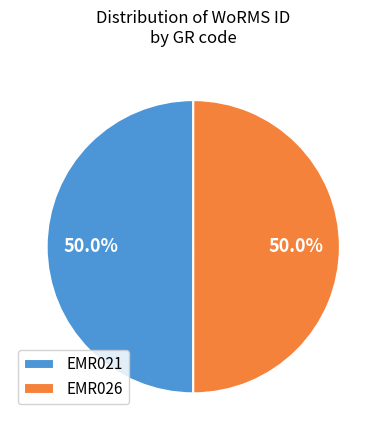

What percentage do EMR021 and EMR026 together represent?

100.0%